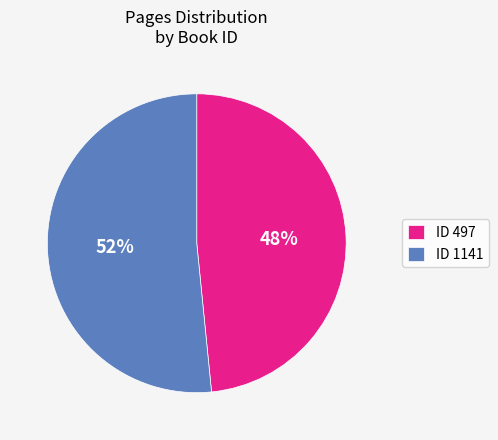

How many slices are in this pie chart?

2